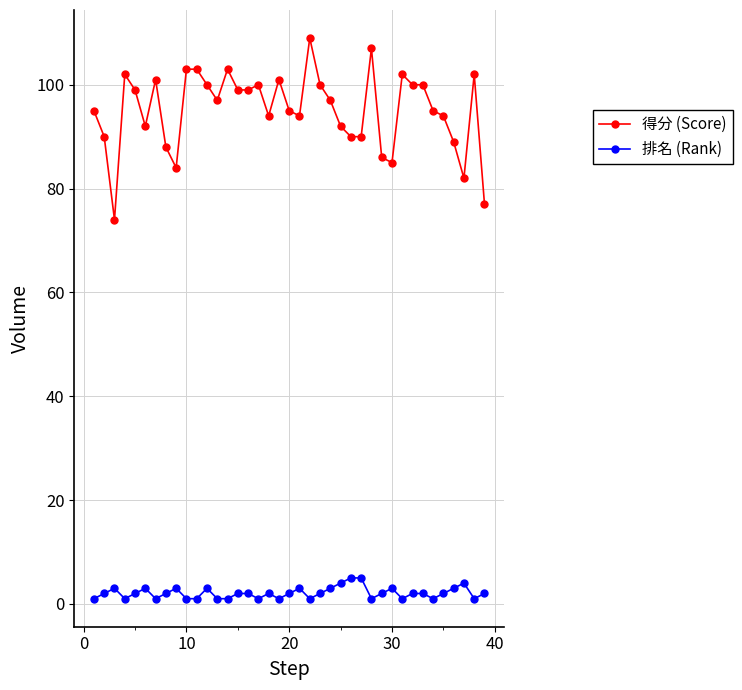

True or false: 得分 (Score) and 排名 (Rank) cross at least once.

False